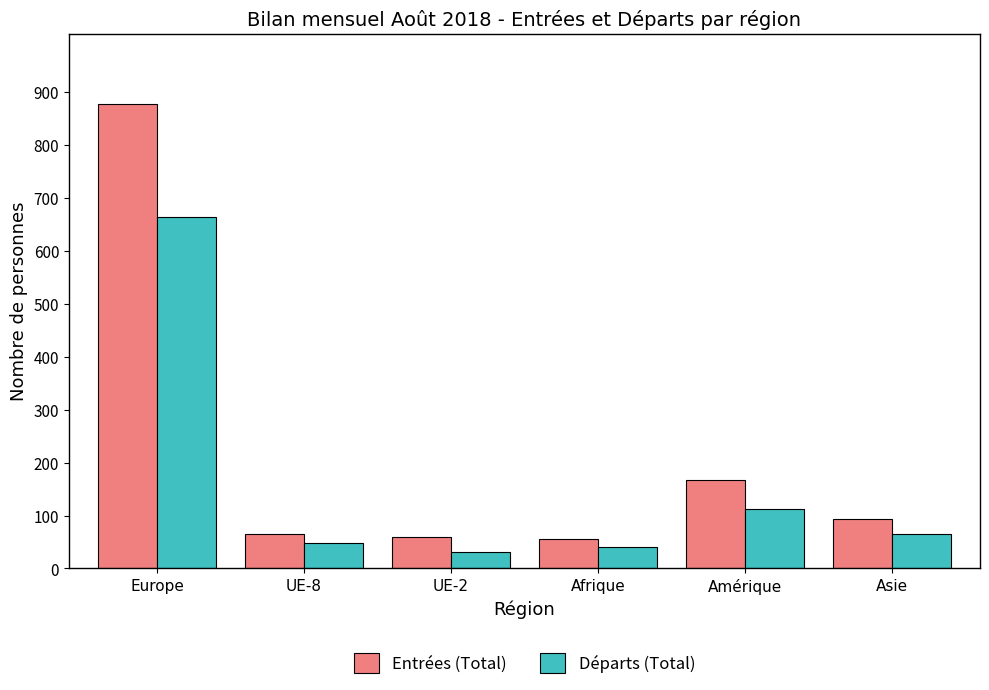

Between Europe and UE-2, which series saw the biggest shift?

Entrées (Total)